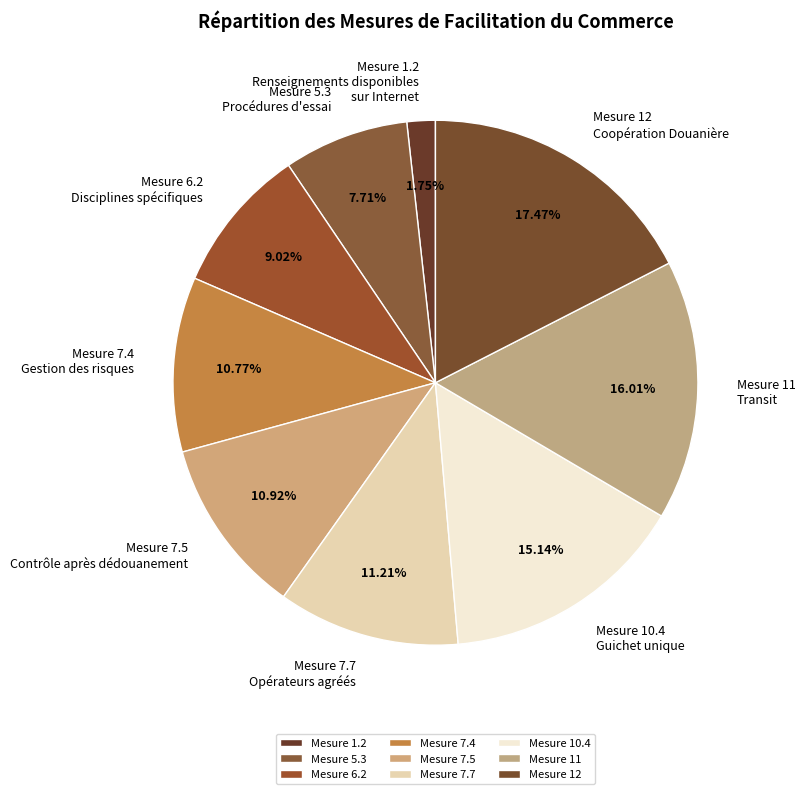

How many segments does this pie chart have?

9